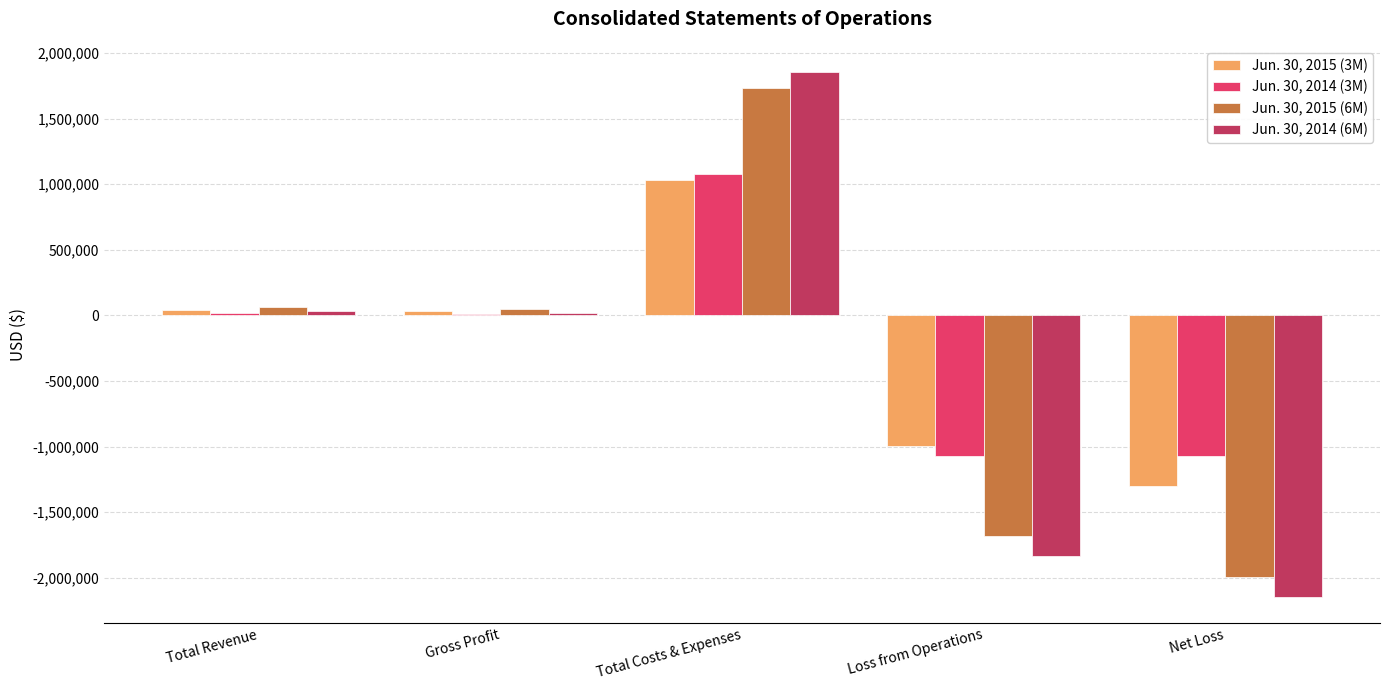

True or false: Jun. 30, 2014 (3M) has a value of -1517232 at Net Loss.

False